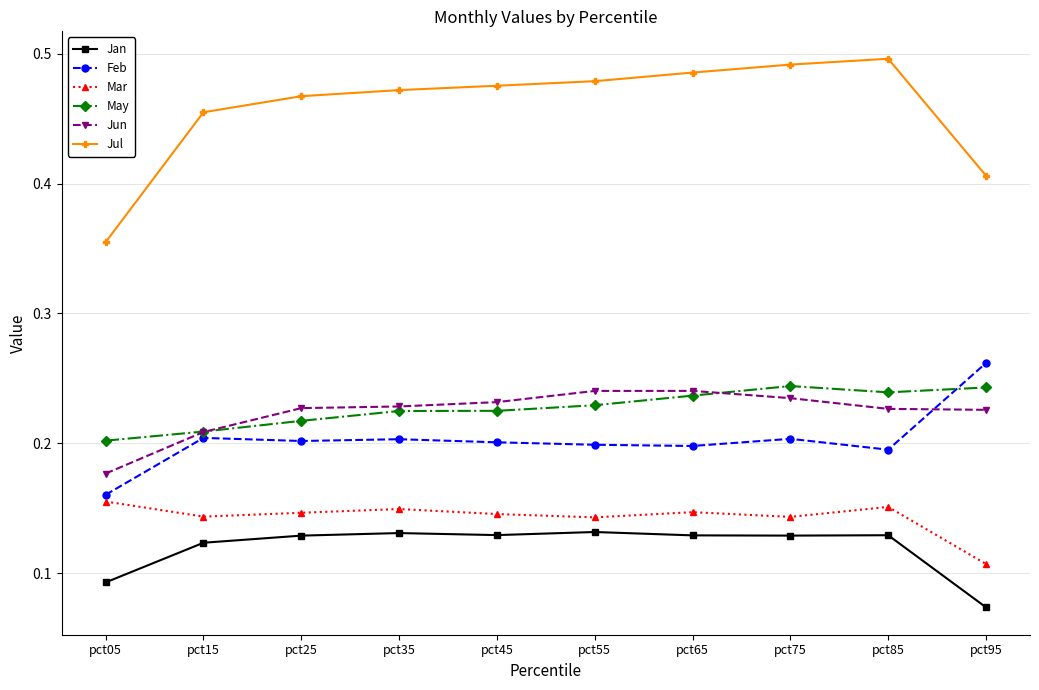

What is the sum of all Feb values?

2.0